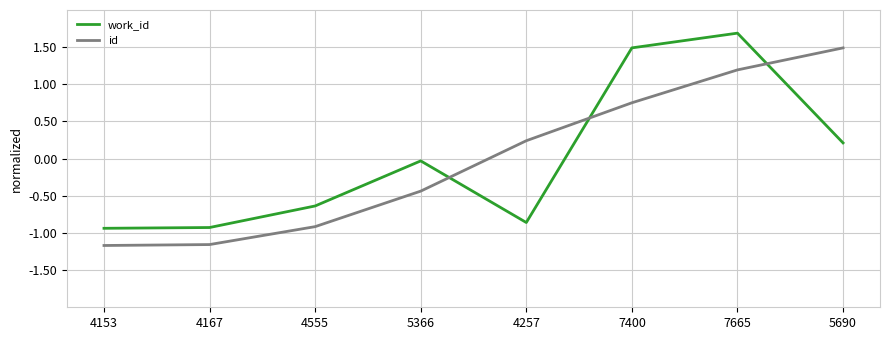

The id series shows 2.1 at 5690. True or false?

False